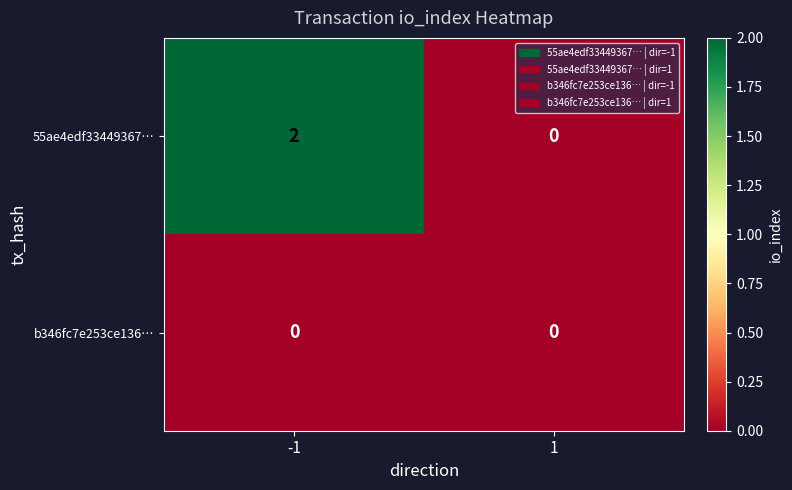

Reading left to right, what are all the values shown in this chart?

55ae4edf33449367…: 2	0
b346fc7e253ce136…: 0	0